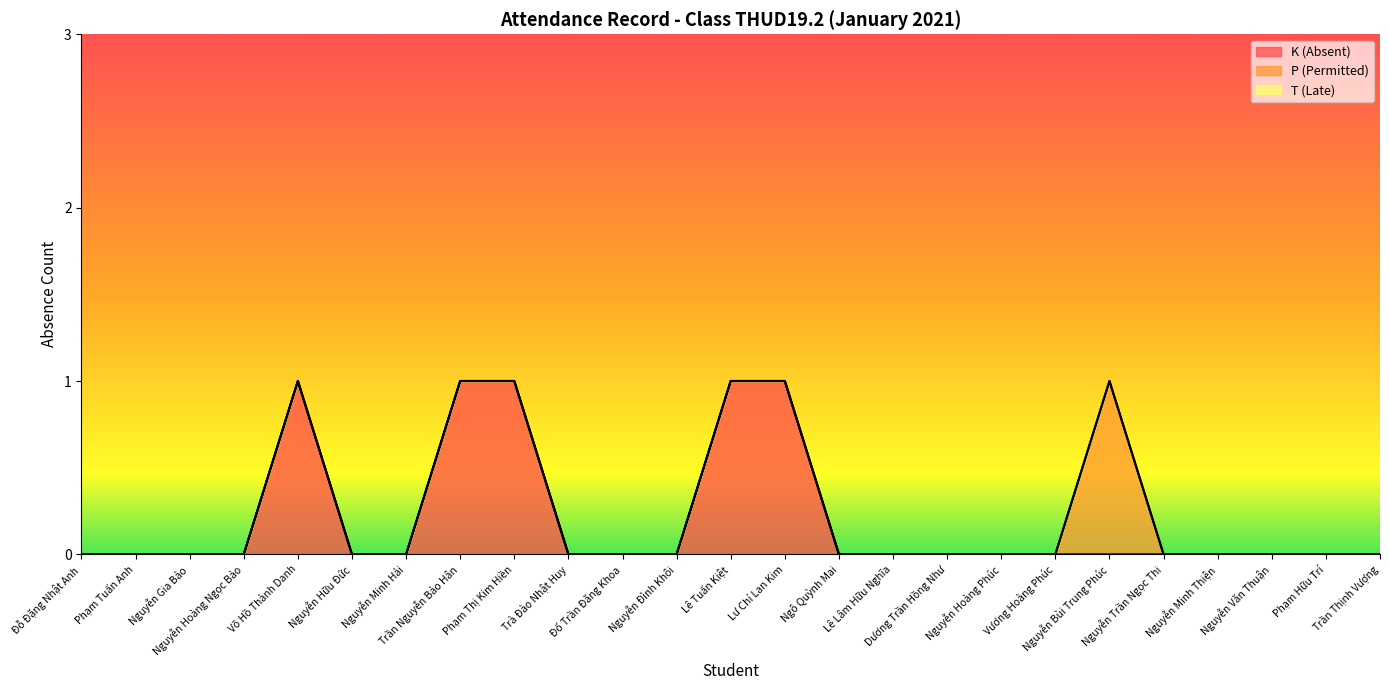

What is the label of the 25th point from the left?

Trần Thịnh Vượng